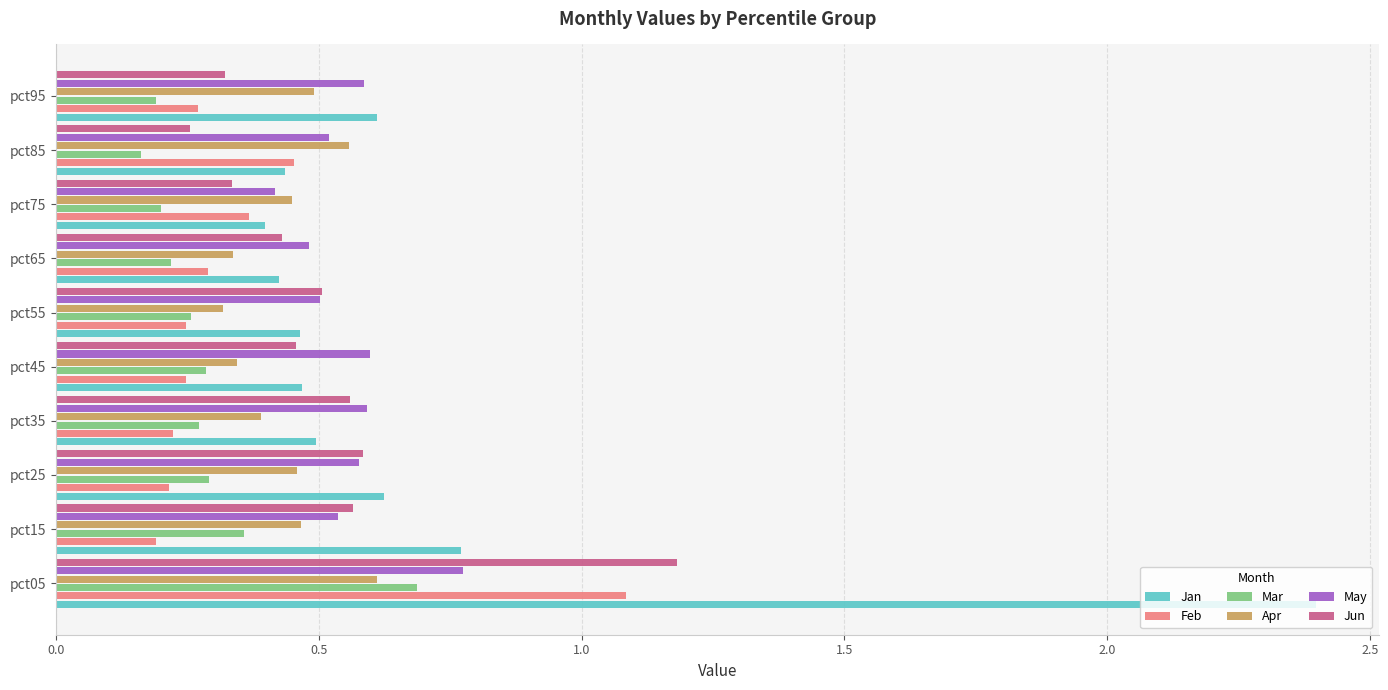

Count the Mar values in the range 0 to 1.

10